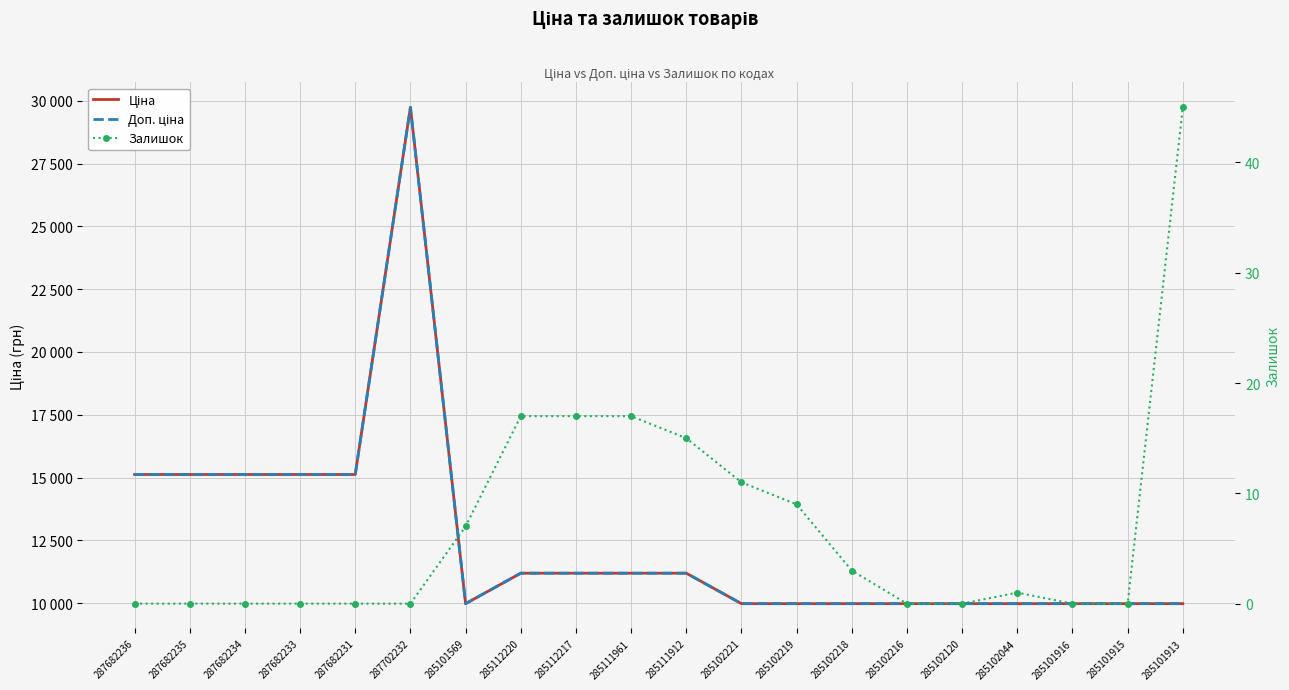

True or false: Залишок has more than 2 interior local peaks.

False